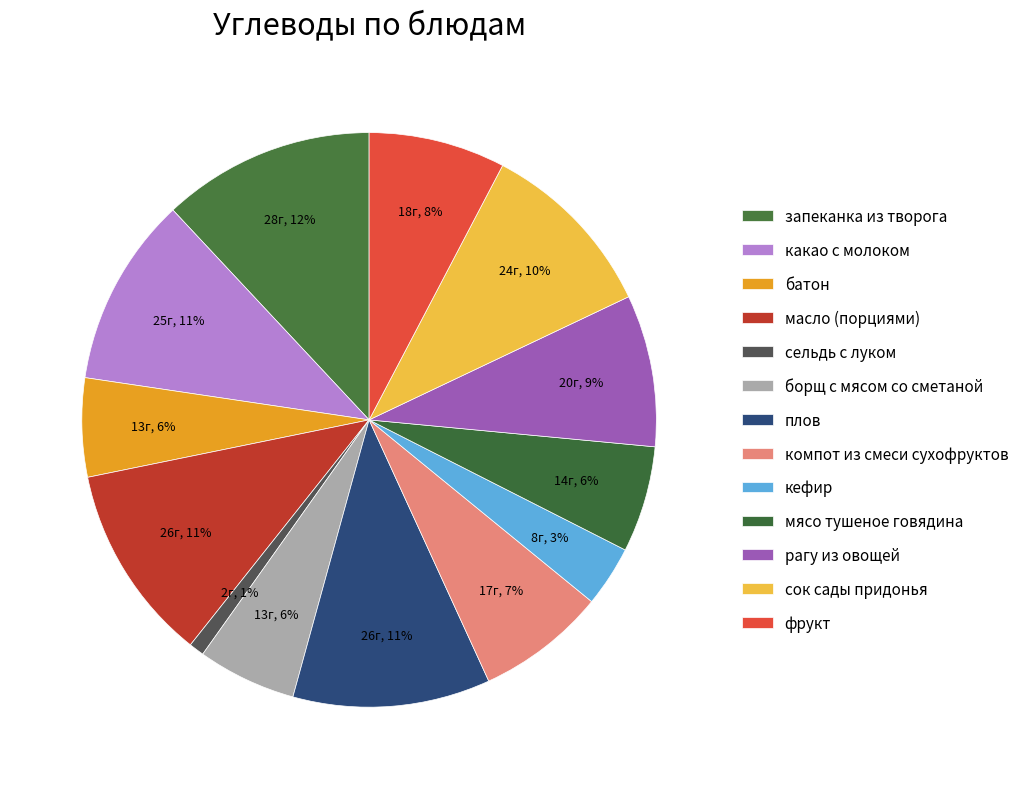

What is the change in value from какао с молоком to борщ с мясом со сметаной?

-12